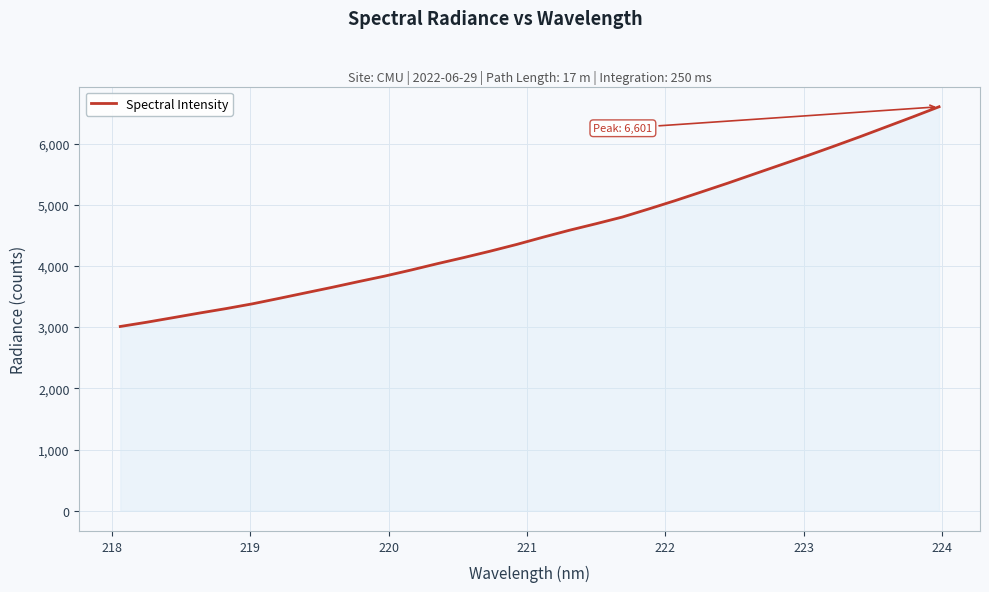

What is the sum of all values?

145543.2